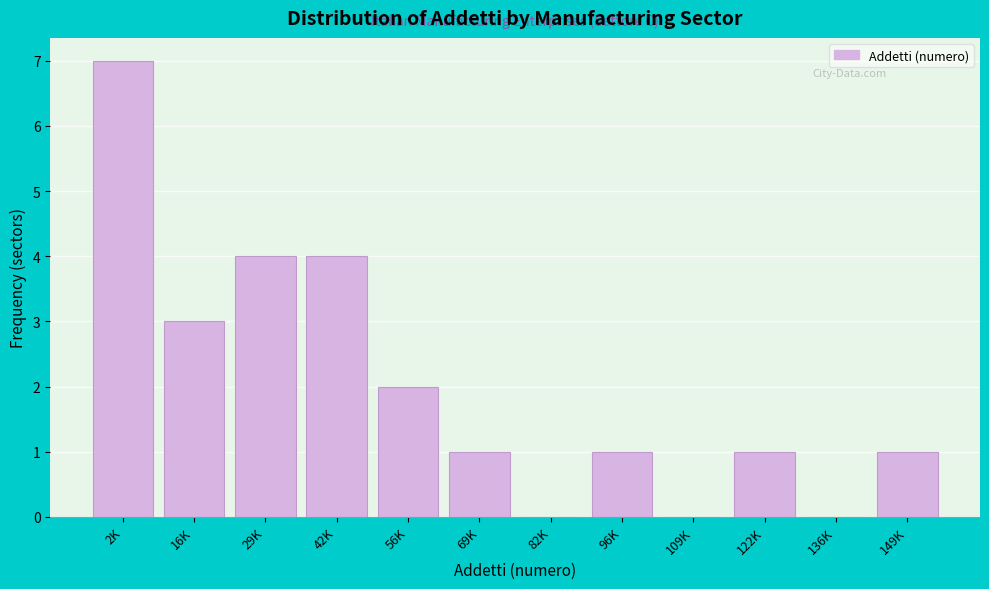

Reading left to right, what are all the values shown in this chart?

2K=7	16K=3	29K=4	42K=4	56K=2	69K=1	82K=0	96K=1	109K=0	122K=1	136K=0	149K=1